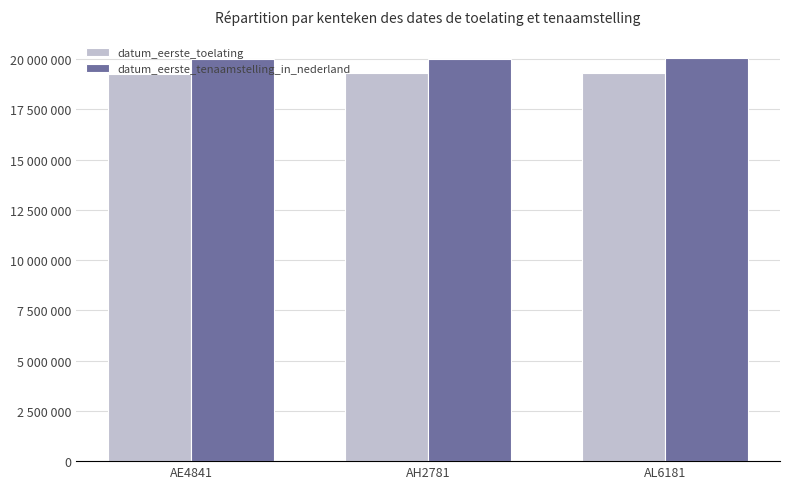

Rank the series at AL6181 from highest to lowest value.

datum_eerste_tenaamstelling_in_nederland, datum_eerste_toelating